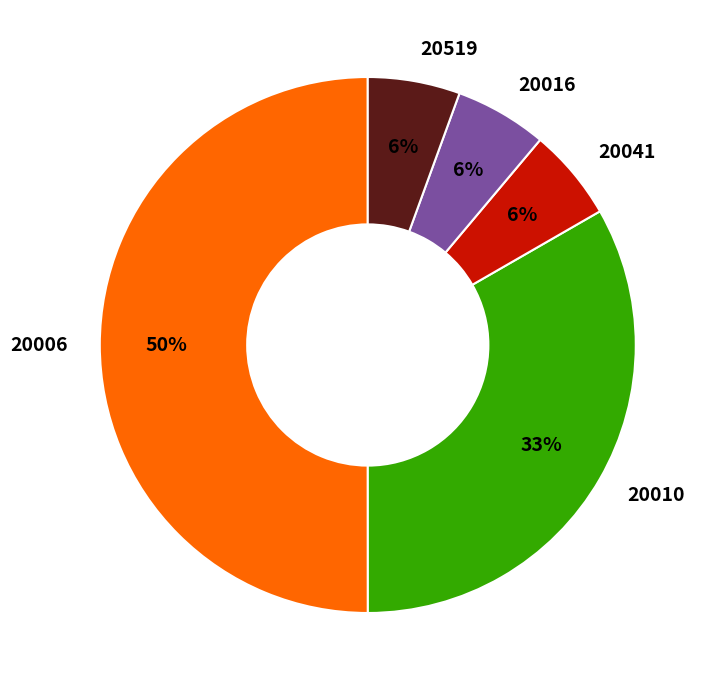

What percentage is the 20016 slice, to the nearest percent?

6%